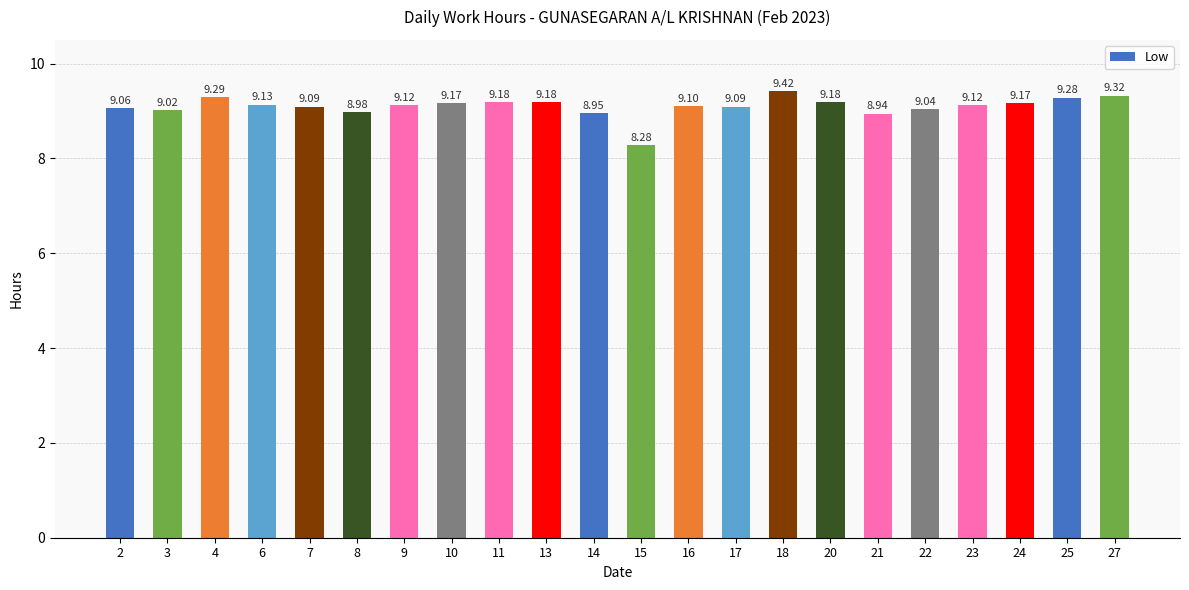

Approximately how many times larger is the value at 20 compared to 8?

1.0